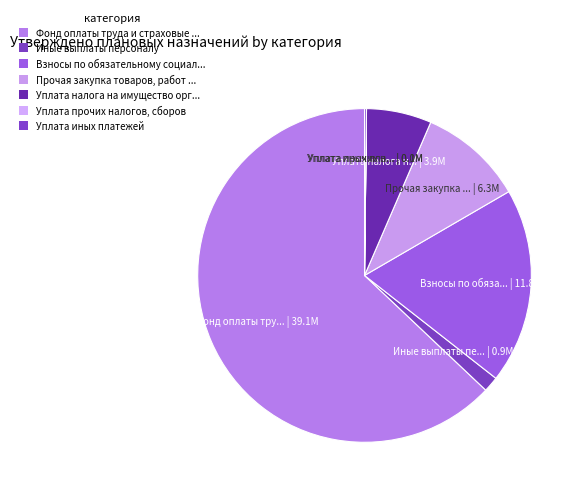

To the nearest percent, what is the average slice percentage?

14%